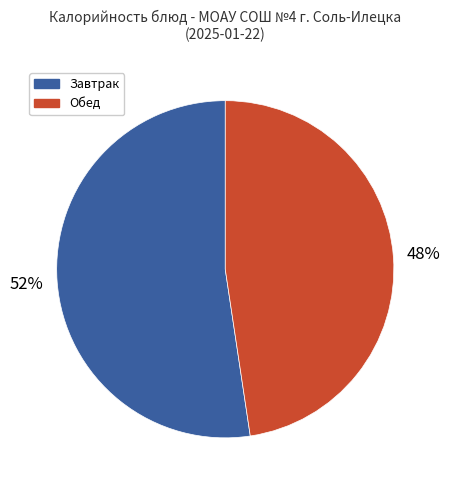

Does any single category account for the majority?

Yes